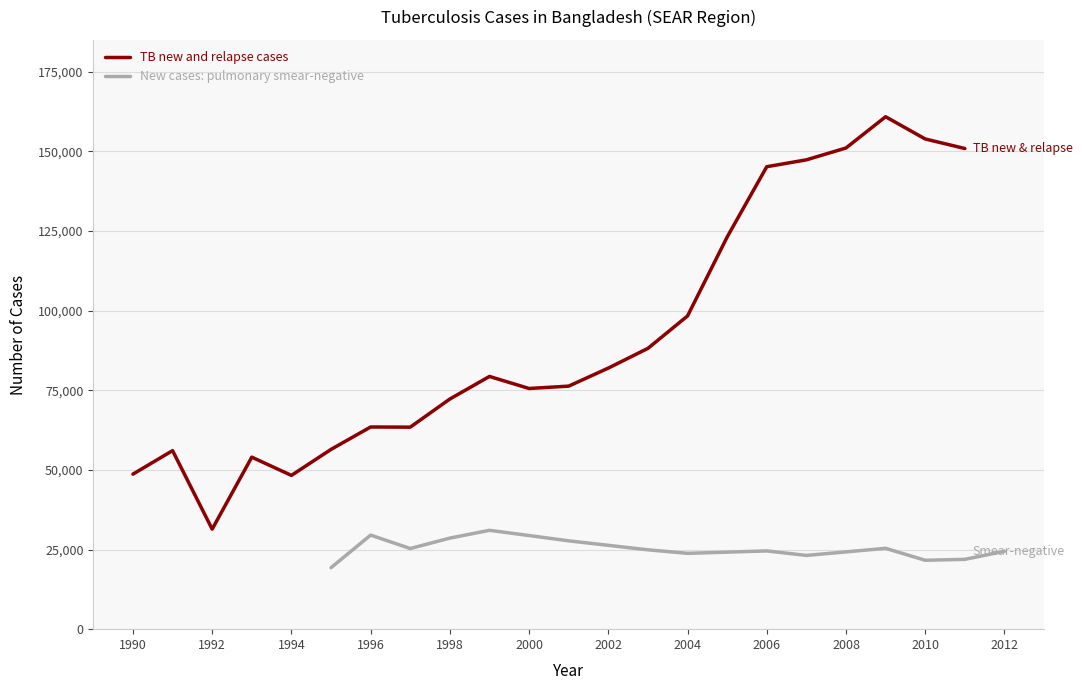

What is the change in value from 1993 to 1998?

+18255